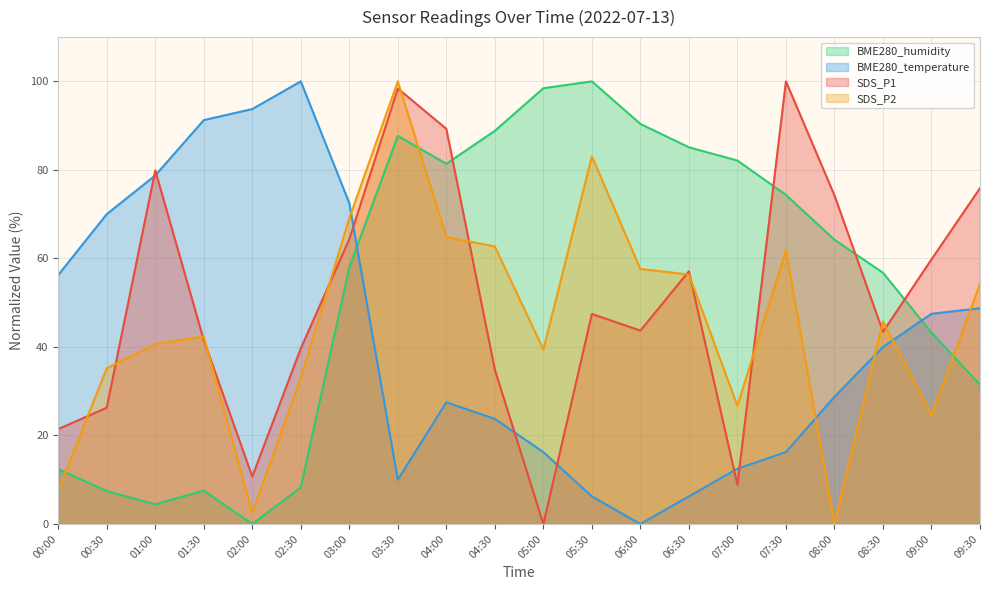

In BME280_temperature, how many points are higher than both neighbors (excluding endpoints)?

2